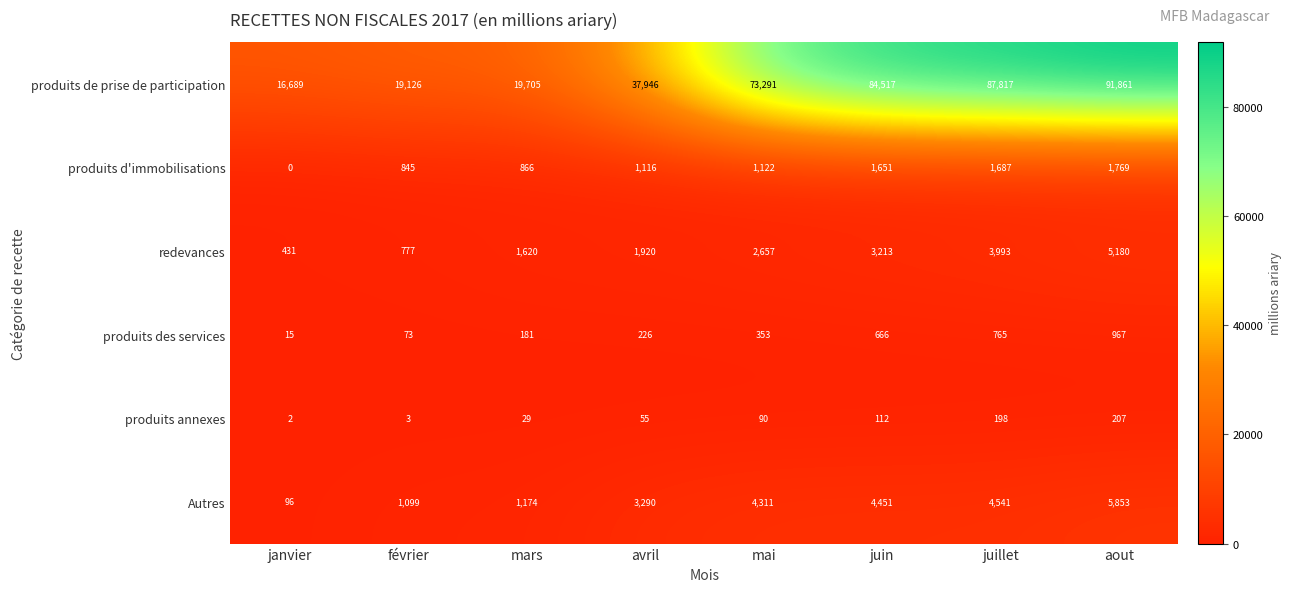

True or false: produits annexes has a value of 55 at avril.

True